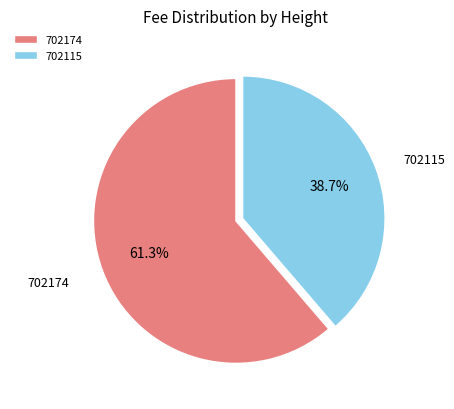

To the nearest percent, what is the difference between the 702174 and 702115 slice percentages?

23%